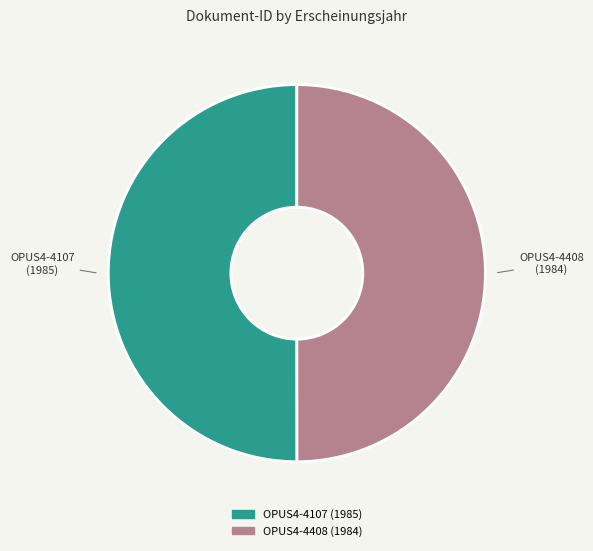

Approximately how many times larger is the value at OPUS4-4107 compared to OPUS4-4408?

1.0